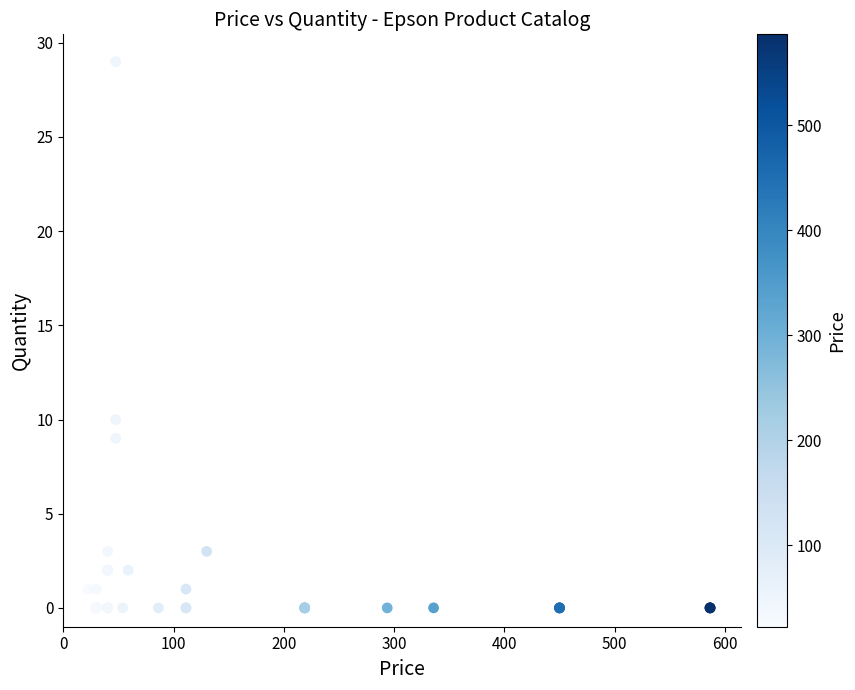

What Y value in the scatter plot is closest to 14?

10